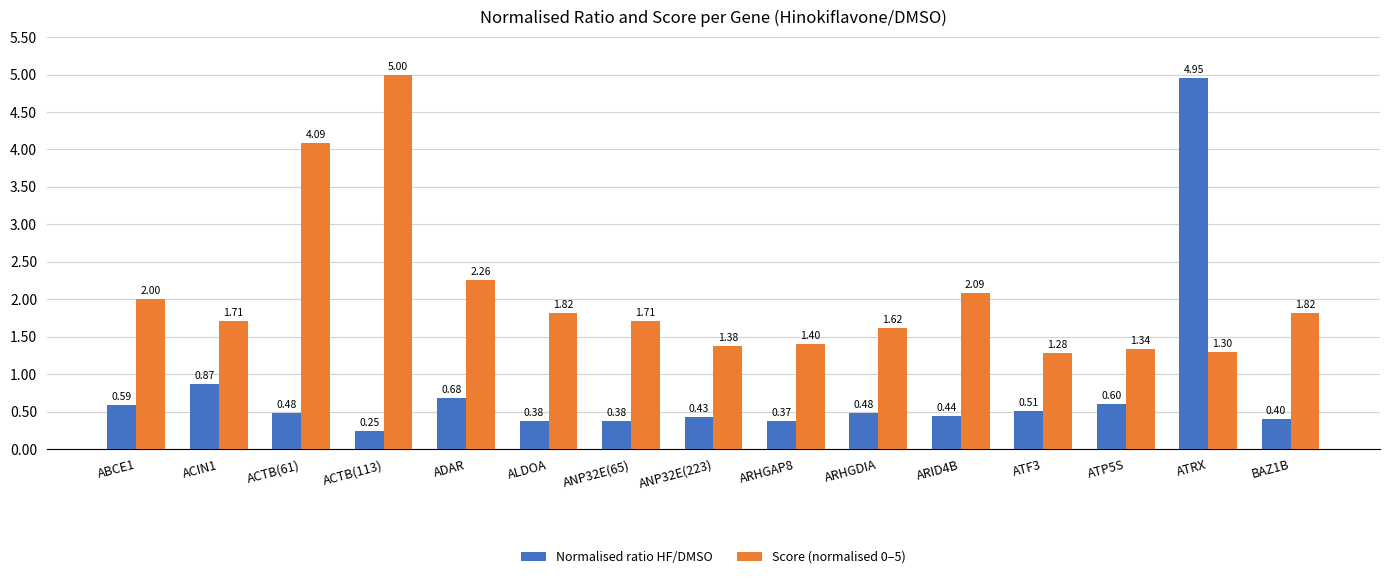

Rank the series by their average value, from lowest to highest.

Normalised ratio HF/DMSO, Score (normalised 0–5)